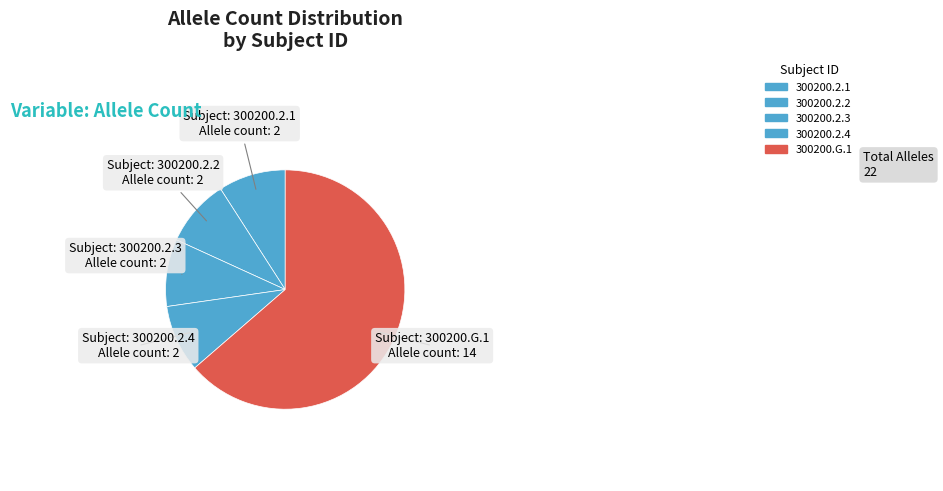

Is it true that 300200.2.3 is 9% of the pie?

True